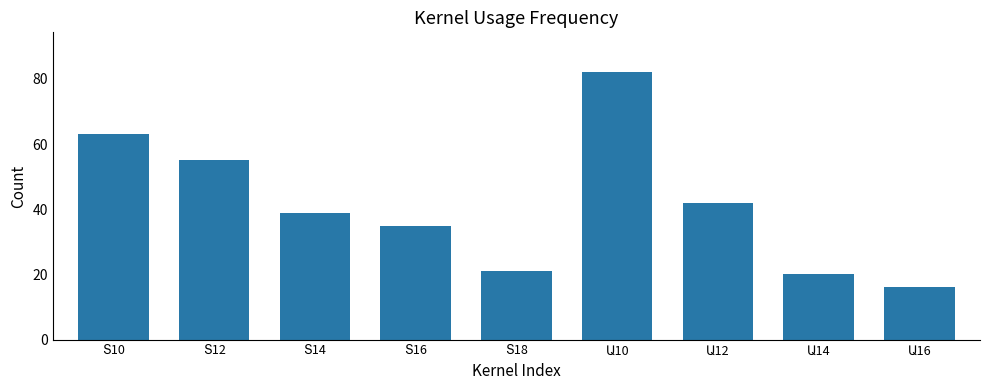

What is the maximum value shown in the chart?

82